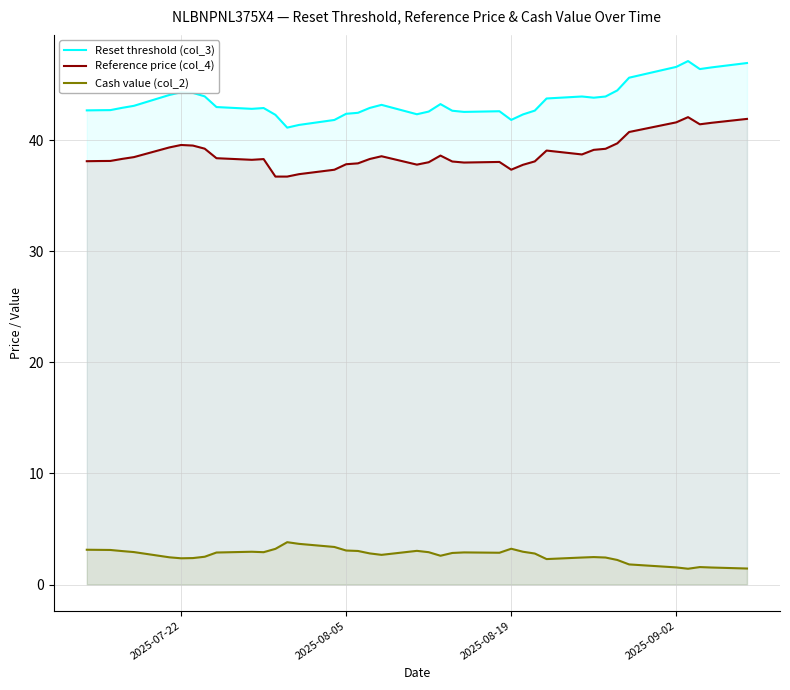

Which series has the largest total across all categories?

Reset threshold (col_3)